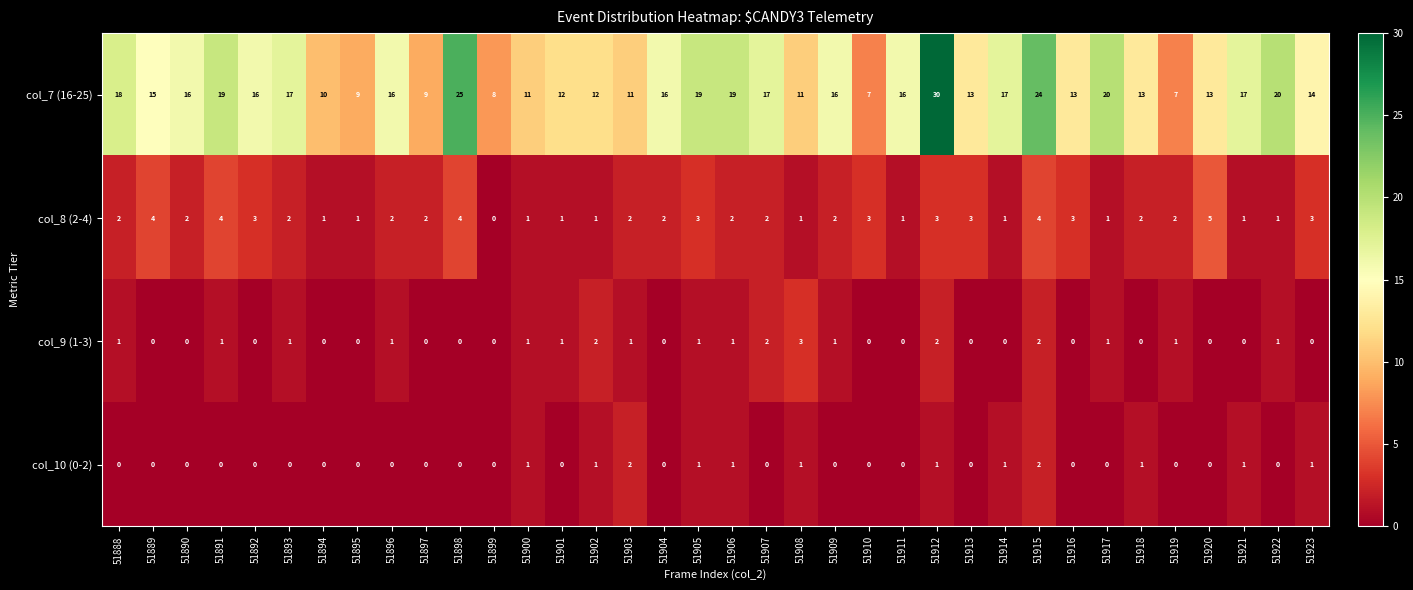

Which series has the widest spread of values?

col_7 (16-25)